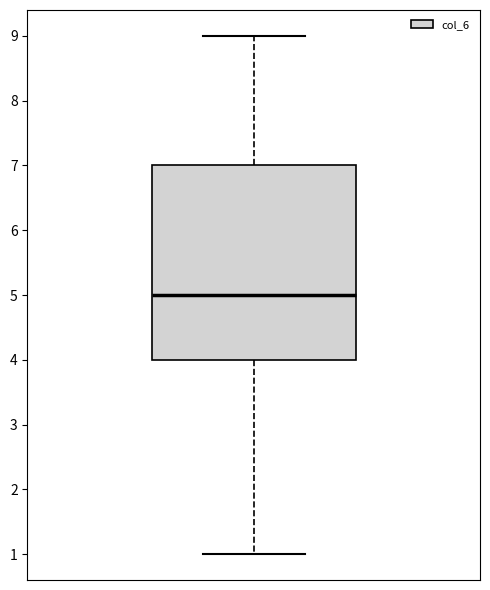

Transcribe this box plot: give where the median line is, the range the box spans, and where the two whiskers end, as read against the y-axis. The values are not printed on the chart, so give them approximately, as read against the axis.

median 5, box 4 to 7, whiskers 1 to 9